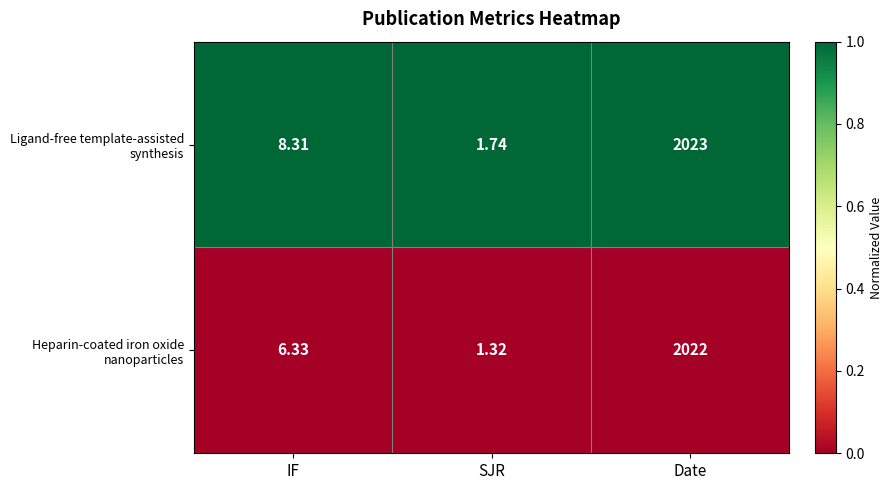

Which category has the lowest value across all series?

SJR